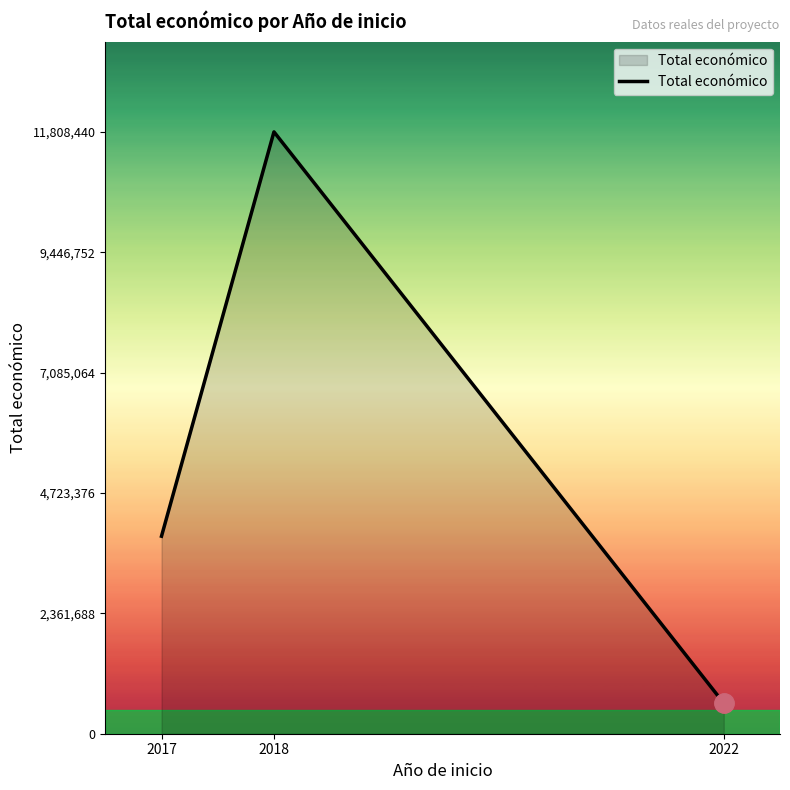

At which label is the value closest to 6203731?

2017